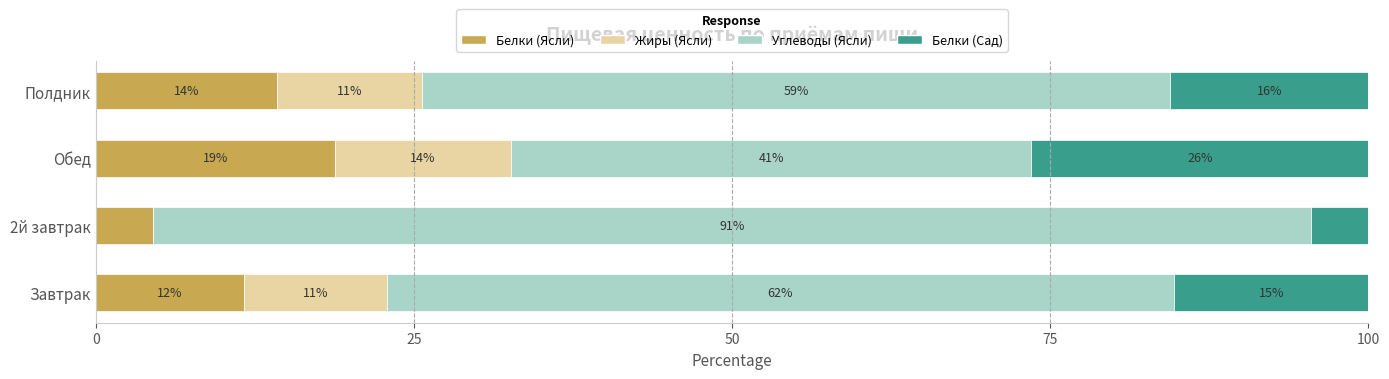

How many data points does each series have?

4